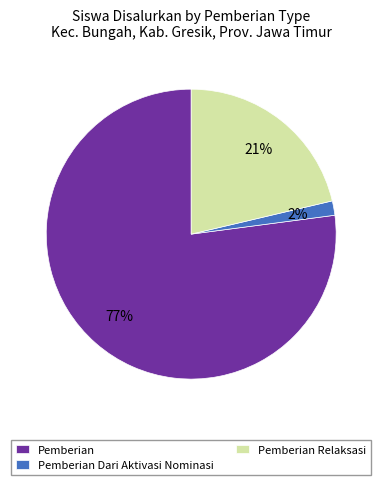

Between Pemberian Dari Aktivasi Nominasi and Pemberian, which is larger?

Pemberian